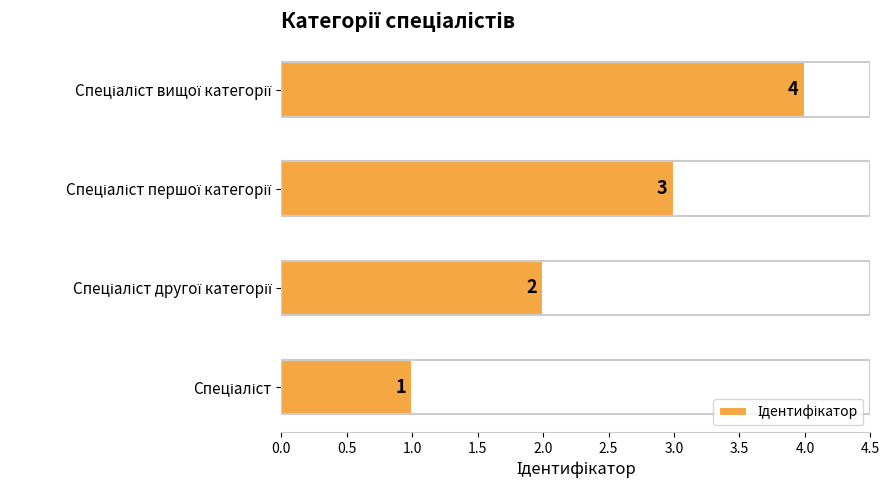

What is the greatest value displayed?

4